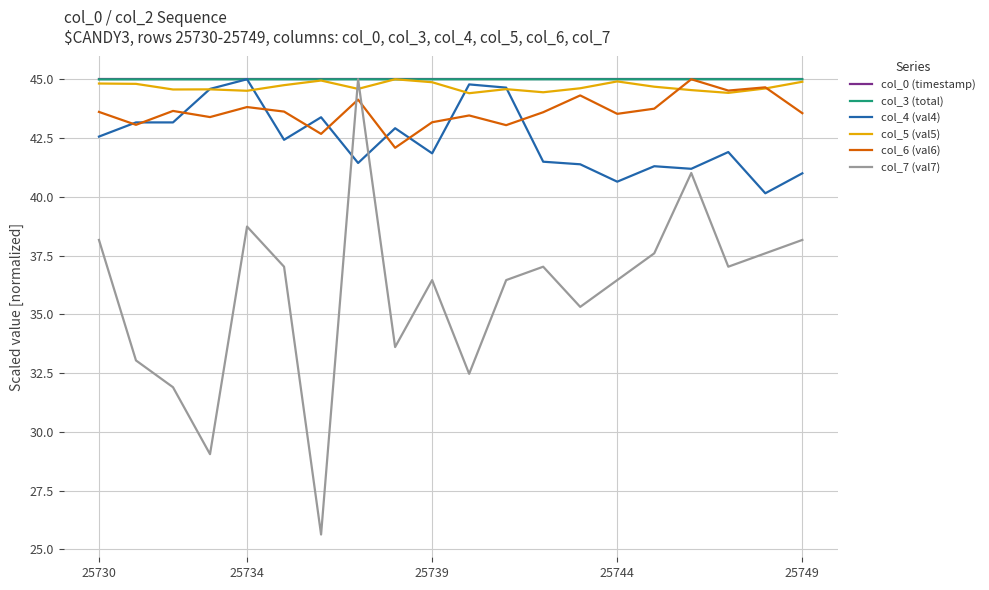

What is the average value of the col_3 (total) series?

45.0